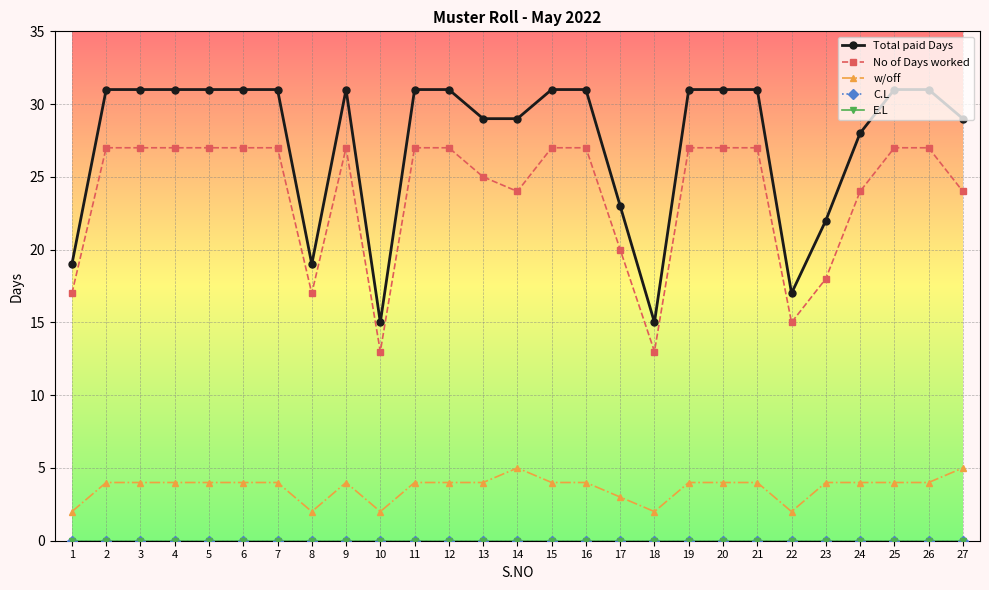

Reading left to right, what are all the values shown in this chart?

Total paid Days: 1=19	2=31	3=31	4=31	5=31	6=31	7=31	8=19	9=31	10=15	11=31	12=31	13=29	14=29	15=31	16=31	17=23	18=15	19=31	20=31	21=31	22=17	23=22	24=28	25=31	26=31	27=29
No of Days worked: 1=17	2=27	3=27	4=27	5=27	6=27	7=27	8=17	9=27	10=13	11=27	12=27	13=25	14=24	15=27	16=27	17=20	18=13	19=27	20=27	21=27	22=15	23=18	24=24	25=27	26=27	27=24
w/off: 1=2	2=4	3=4	4=4	5=4	6=4	7=4	8=2	9=4	10=2	11=4	12=4	13=4	14=5	15=4	16=4	17=3	18=2	19=4	20=4	21=4	22=2	23=4	24=4	25=4	26=4	27=5
C.L: 1=0	2=0	3=0	4=0	5=0	6=0	7=0	8=0	9=0	10=0	11=0	12=0	13=0	14=0	15=0	16=0	17=0	18=0	19=0	20=0	21=0	22=0	23=0	24=0	25=0	26=0	27=0
E.L: 1=0	2=0	3=0	4=0	5=0	6=0	7=0	8=0	9=0	10=0	11=0	12=0	13=0	14=0	15=0	16=0	17=0	18=0	19=0	20=0	21=0	22=0	23=0	24=0	25=0	26=0	27=0